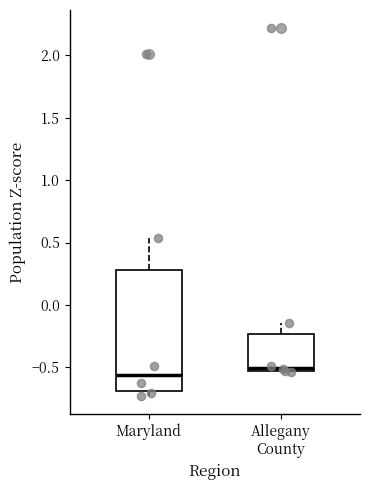

Which box has the highest median line?

Allegany County